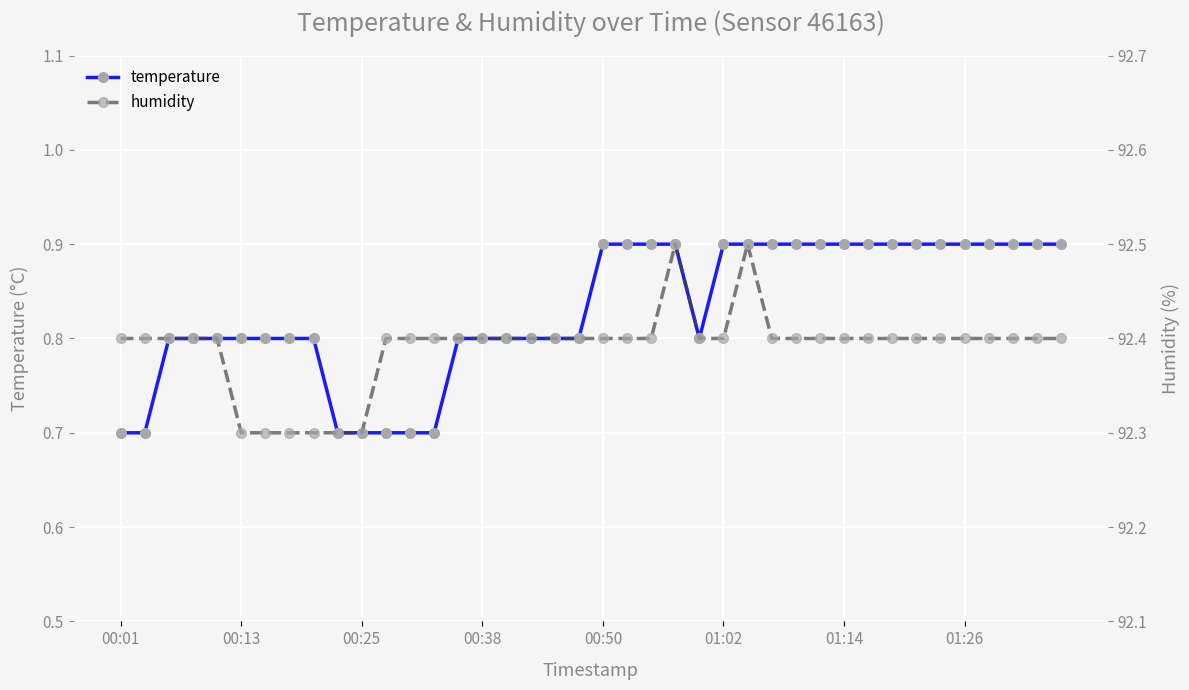

True or false: humidity and temperature intersect in this chart.

False